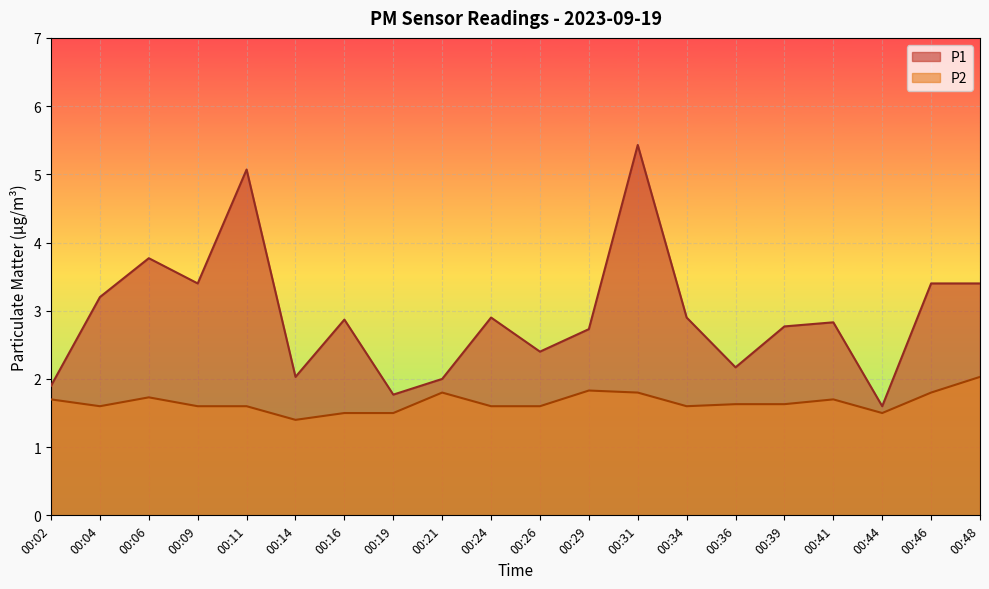

The value of P1 at 00:19 is 1.8. True or false?

True